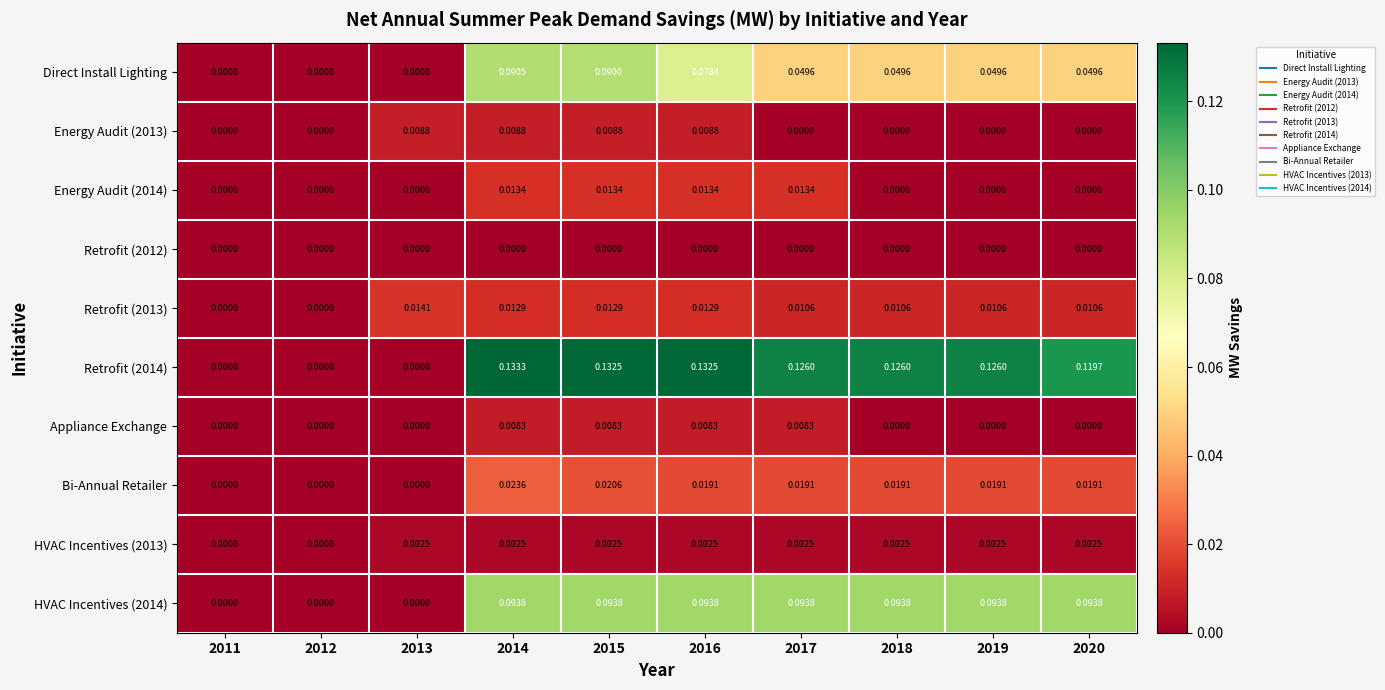

Reading left to right, extract all data points from this chart.

Direct Install Lighting: 2011=0.0	2012=0.0	2013=0.0	2014=0.1	2015=0.1	2016=0.1	2017=0.0	2018=0.0	2019=0.0	2020=0.0
Energy Audit (2013): 2011=0.0	2012=0.0	2013=0.0	2014=0.0	2015=0.0	2016=0.0	2017=0.0	2018=0.0	2019=0.0	2020=0.0
Energy Audit (2014): 2011=0.0	2012=0.0	2013=0.0	2014=0.0	2015=0.0	2016=0.0	2017=0.0	2018=0.0	2019=0.0	2020=0.0
Retrofit (2012): 2011=0.0	2012=0.0	2013=0.0	2014=0.0	2015=0.0	2016=0.0	2017=0.0	2018=0.0	2019=0.0	2020=0.0
Retrofit (2013): 2011=0.0	2012=0.0	2013=0.0	2014=0.0	2015=0.0	2016=0.0	2017=0.0	2018=0.0	2019=0.0	2020=0.0
Retrofit (2014): 2011=0.0	2012=0.0	2013=0.0	2014=0.1	2015=0.1	2016=0.1	2017=0.1	2018=0.1	2019=0.1	2020=0.1
Appliance Exchange: 2011=0.0	2012=0.0	2013=0.0	2014=0.0	2015=0.0	2016=0.0	2017=0.0	2018=0.0	2019=0.0	2020=0.0
Bi-Annual Retailer: 2011=0.0	2012=0.0	2013=0.0	2014=0.0	2015=0.0	2016=0.0	2017=0.0	2018=0.0	2019=0.0	2020=0.0
HVAC Incentives (2013): 2011=0.0	2012=0.0	2013=0.0	2014=0.0	2015=0.0	2016=0.0	2017=0.0	2018=0.0	2019=0.0	2020=0.0
HVAC Incentives (2014): 2011=0.0	2012=0.0	2013=0.0	2014=0.1	2015=0.1	2016=0.1	2017=0.1	2018=0.1	2019=0.1	2020=0.1